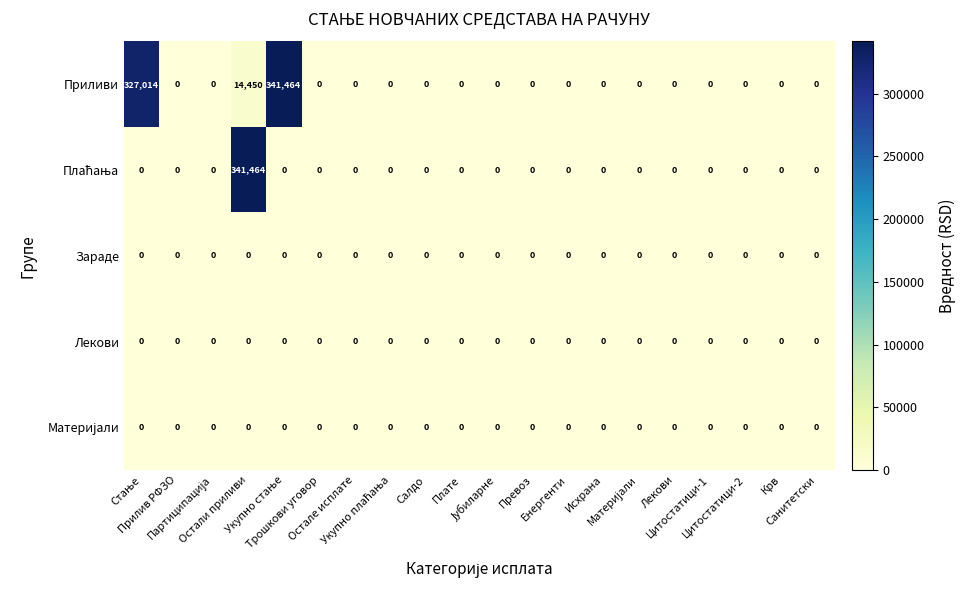

What is the average value of the Приливи series?

34146